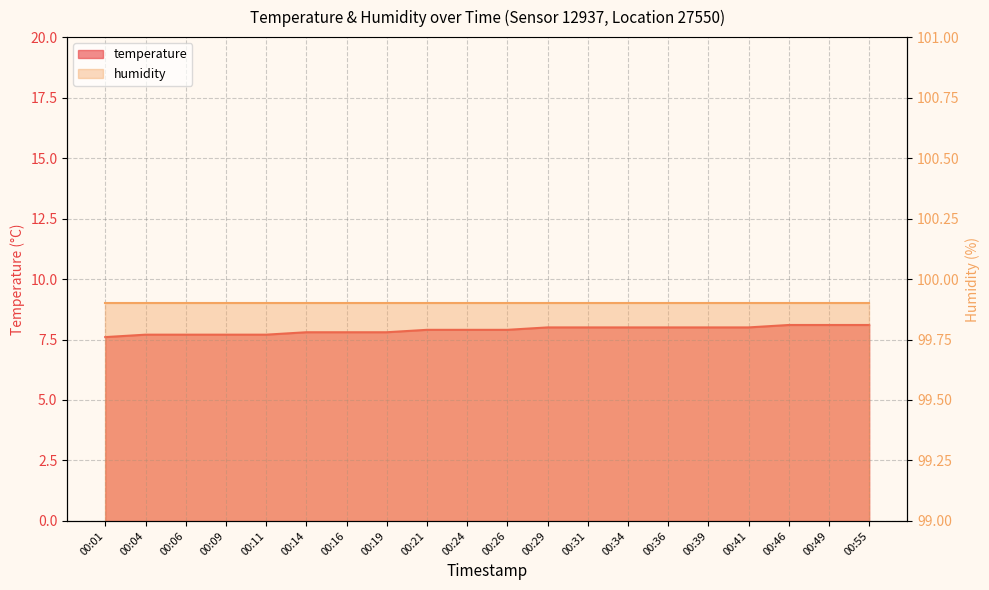

At which category does the chart reach its peak across all series?

00:46